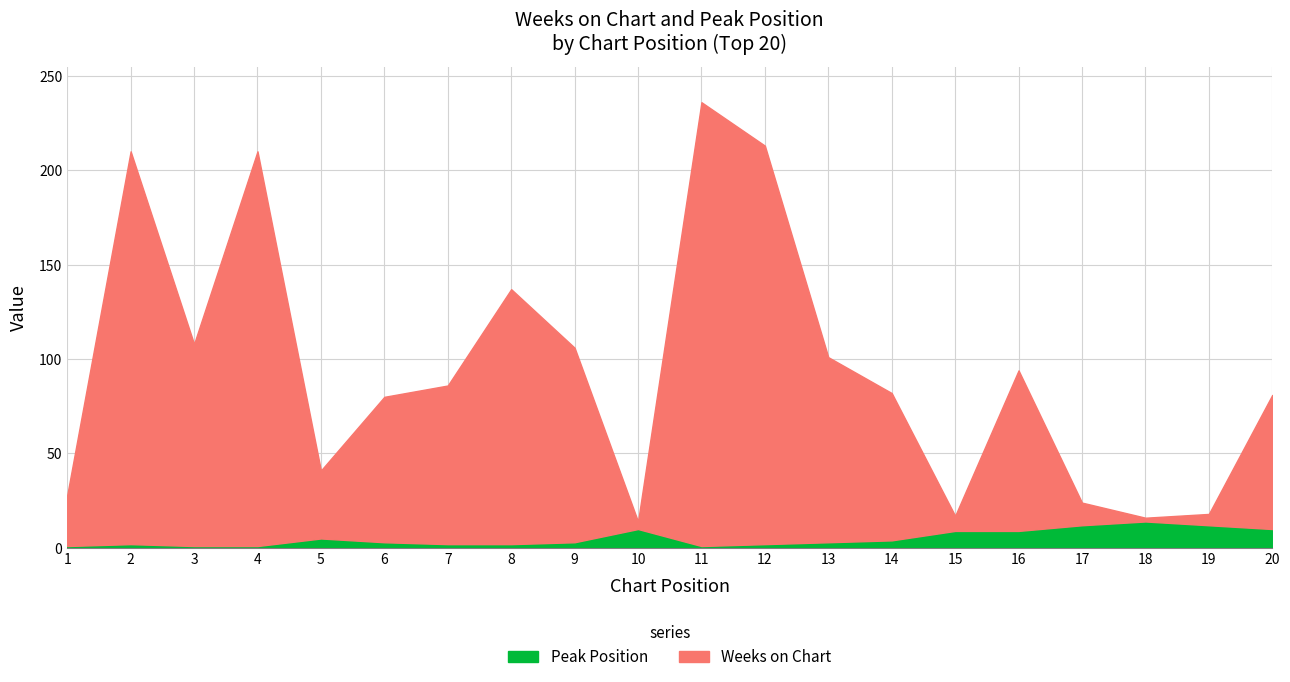

In Peak Position, how many points are lower than both neighbors (excluding endpoints)?

1